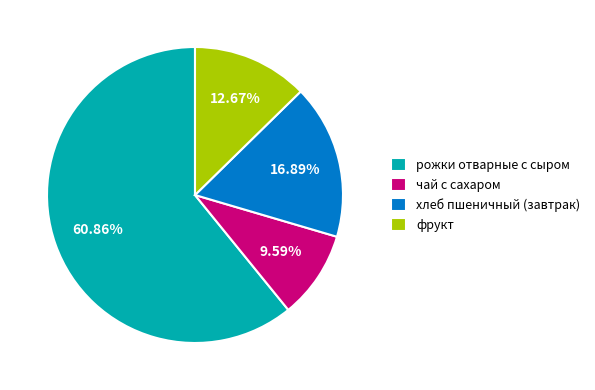

Which category has the biggest portion of the pie?

рожки отварные с сыром